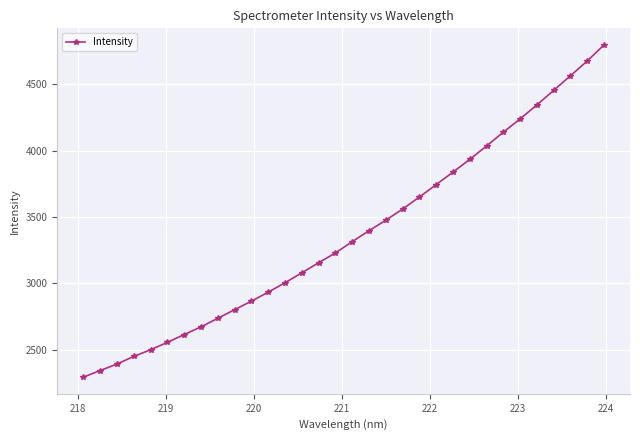

Count the number of data series in this chart.

1